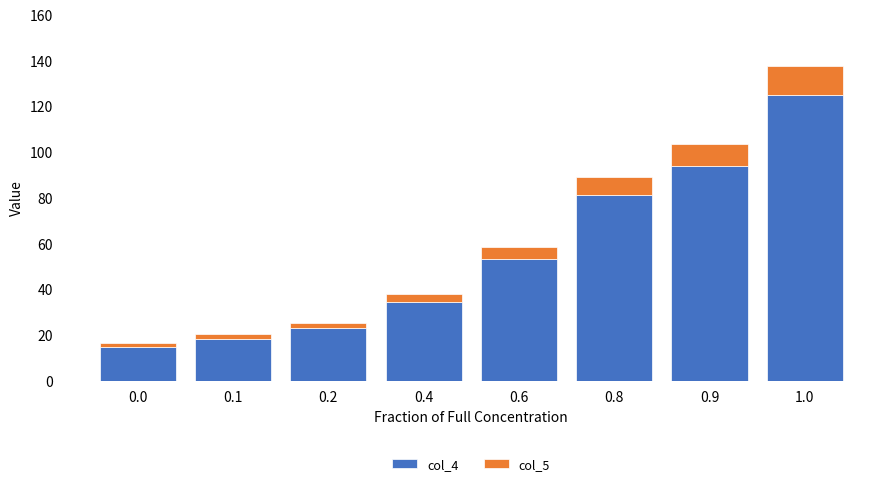

The value of col_4 at 0.8 is 81.2. True or false?

True